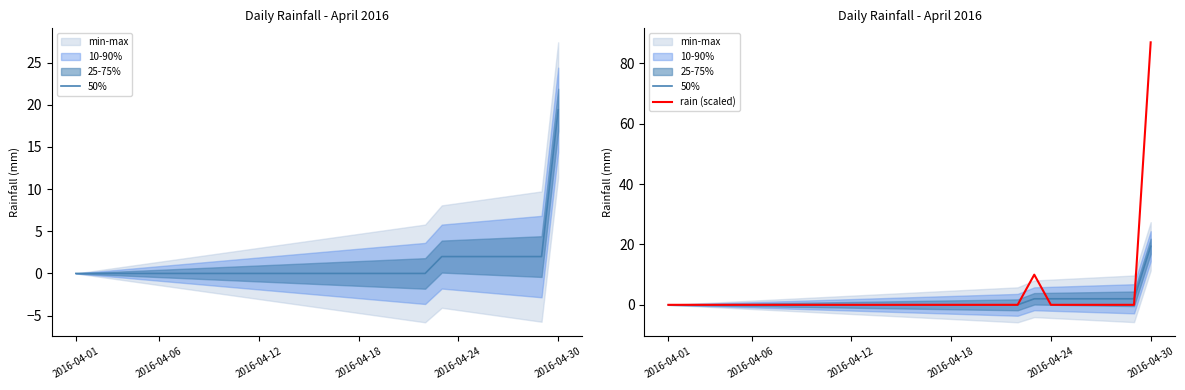

What is the difference between the second highest and minimum values in the 50% series?

2.0